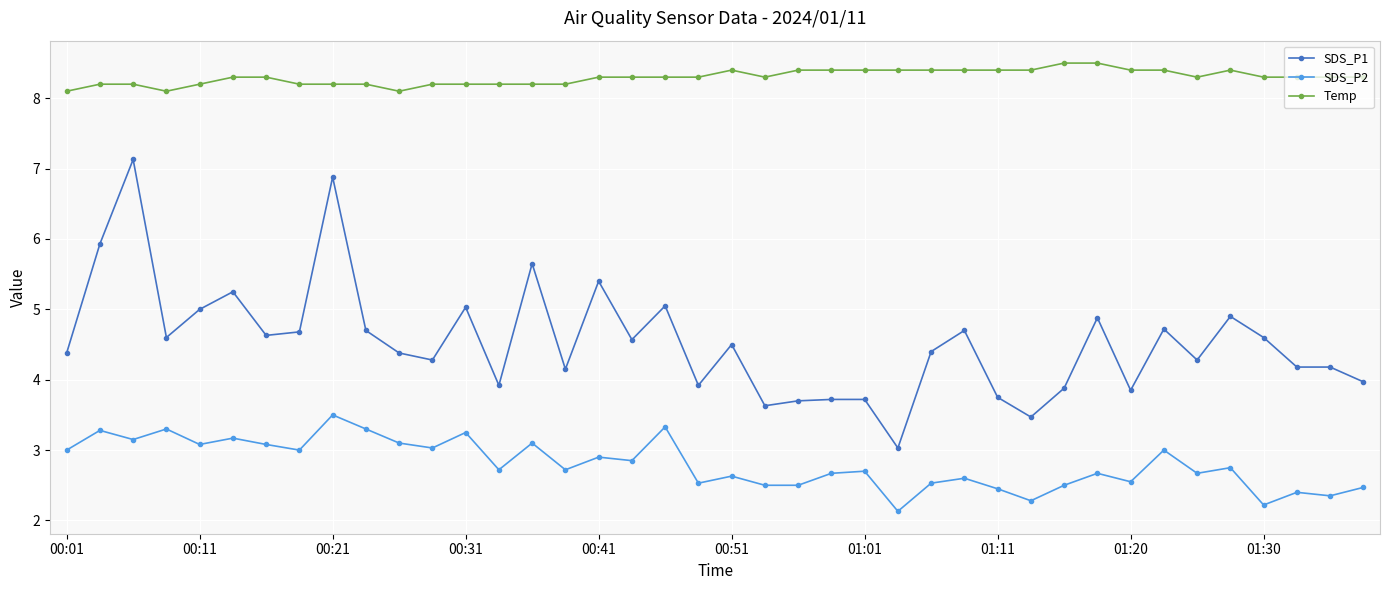

True or false: SDS_P1 and SDS_P2 cross at least once.

False